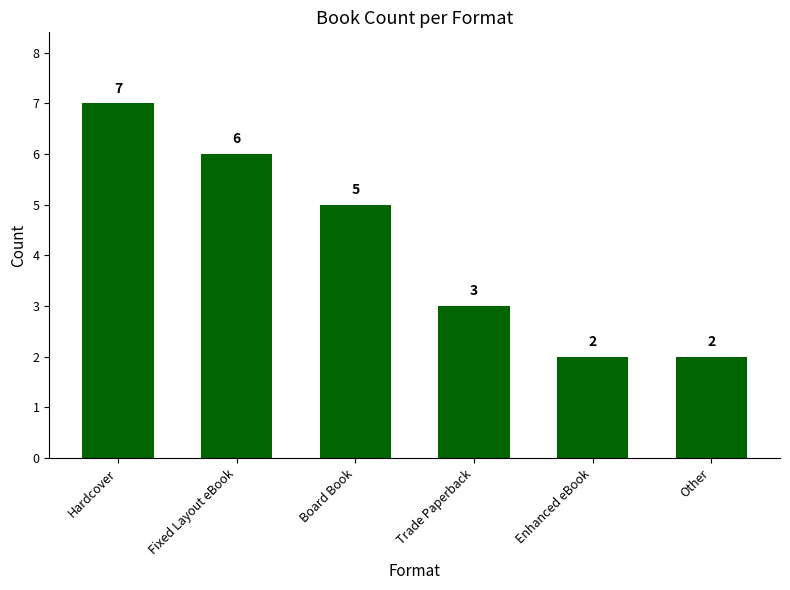

Reading left to right, what are all the values shown in this chart?

7	6	5	3	2	2